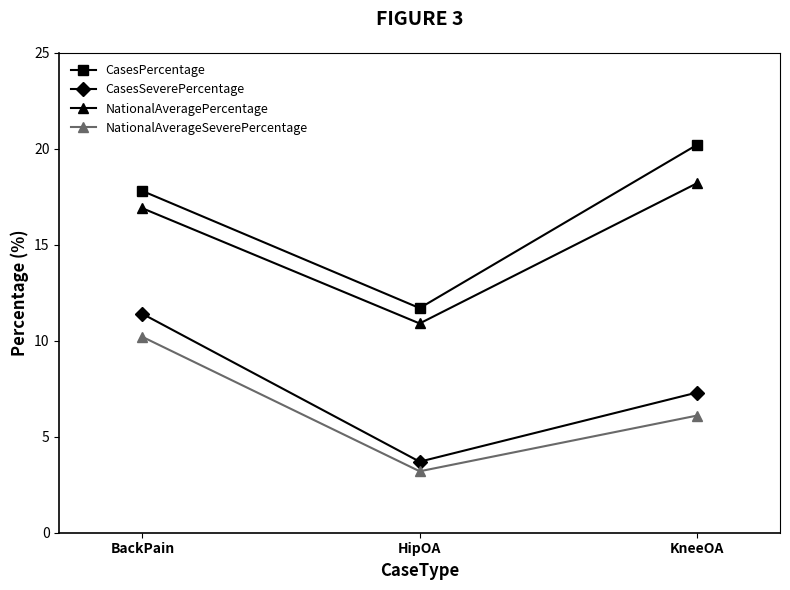

The value of CasesPercentage at KneeOA is 20.2. True or false?

True